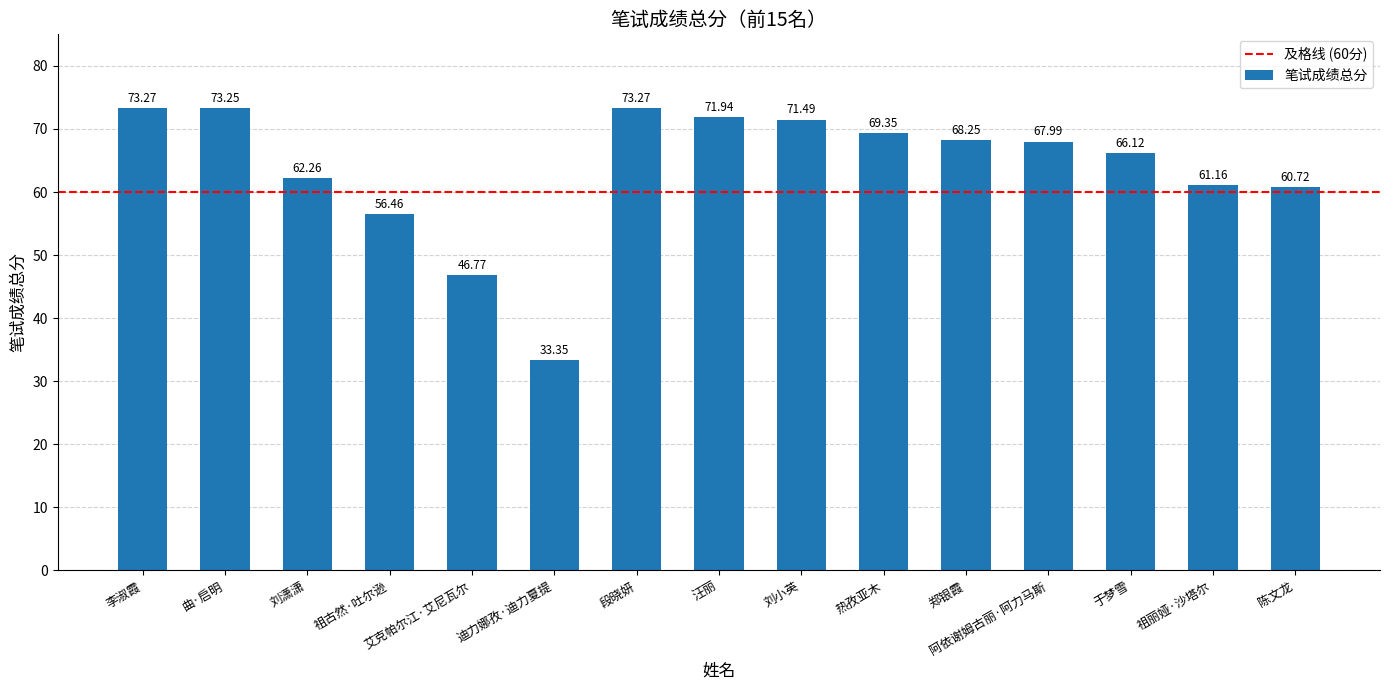

Which category has the lowest value across all series?

迪力娜孜·迪力夏提